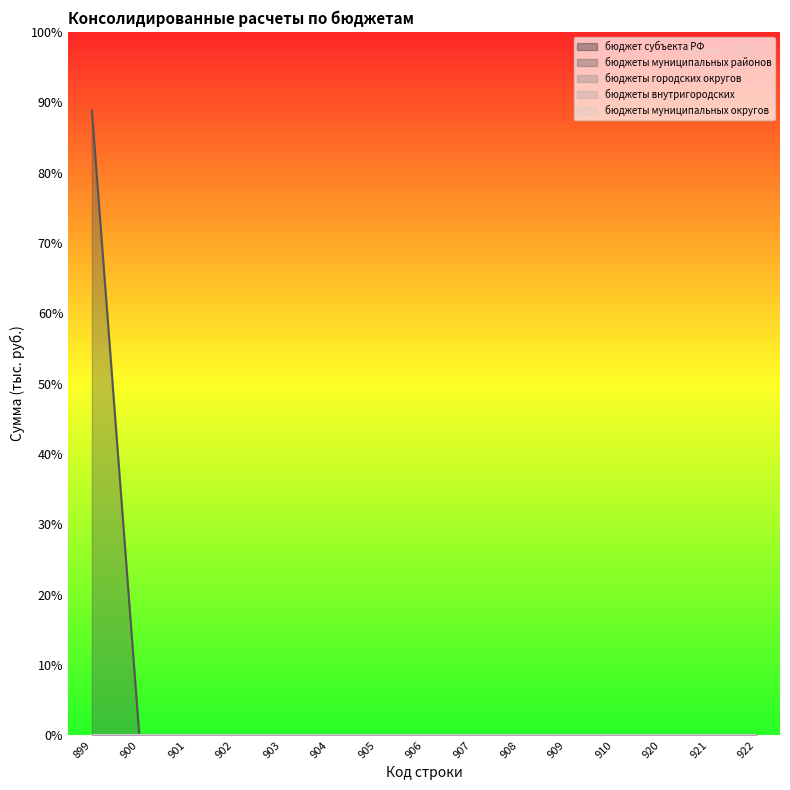

List the series in order of their peak value, highest first.

бюджеты муниципальных районов, бюджет субъекта РФ, бюджеты городских округов, бюджеты внутригородских, бюджеты муниципальных округов